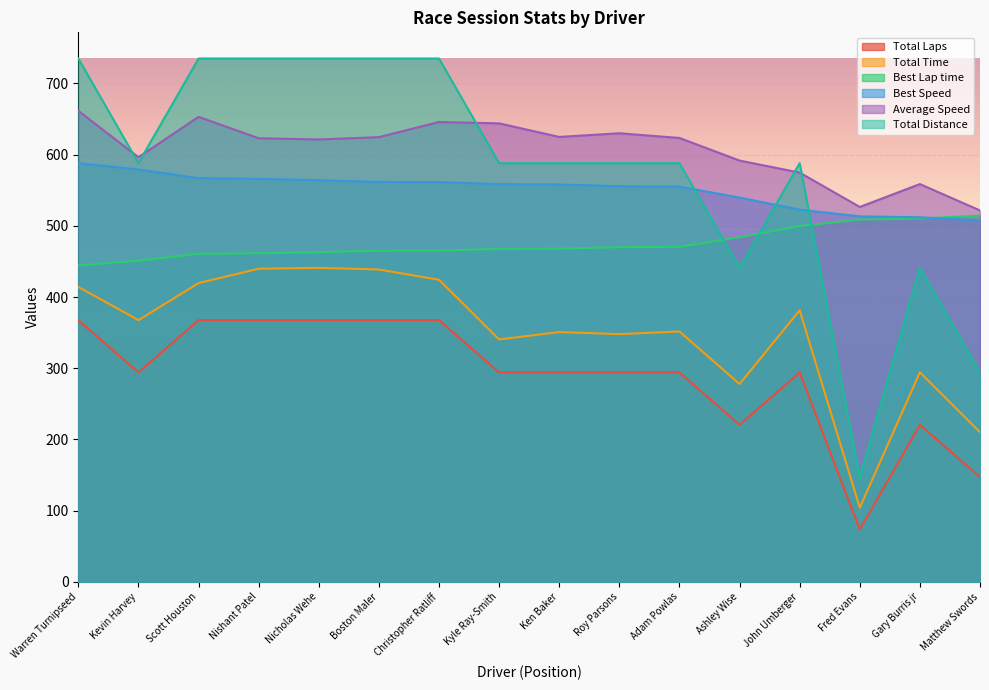

How many values in the Total Time series exceed 367?

8